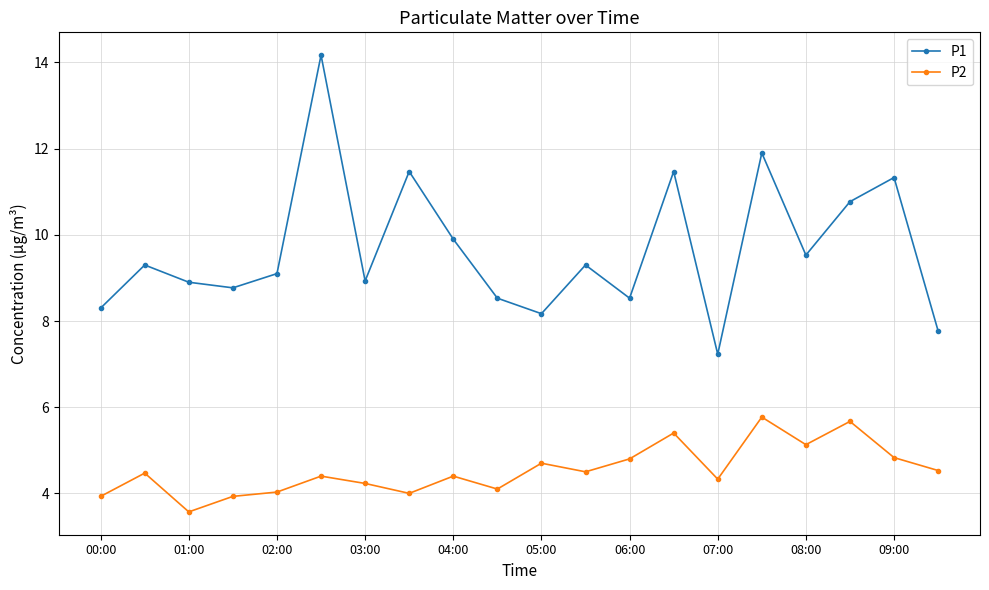

True or false: P1 has more than 1 interior local peaks.

True